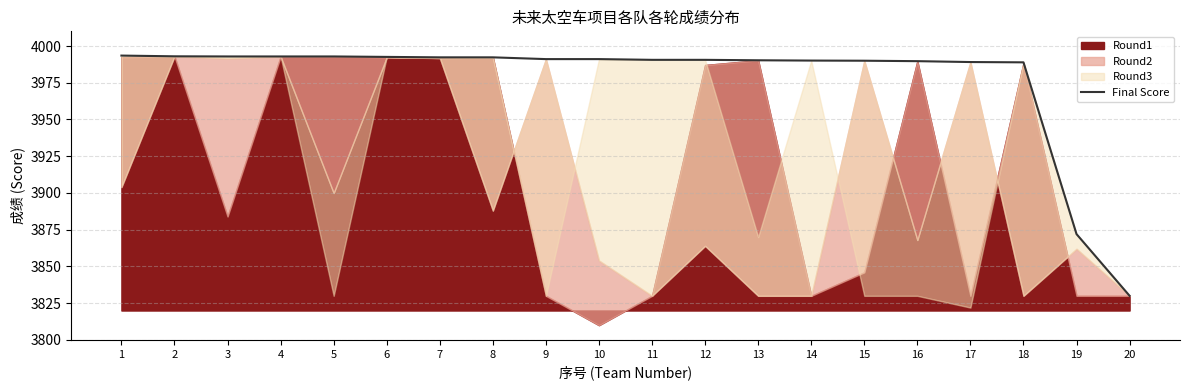

True or false: the data has more than 2 interior local peaks.

False